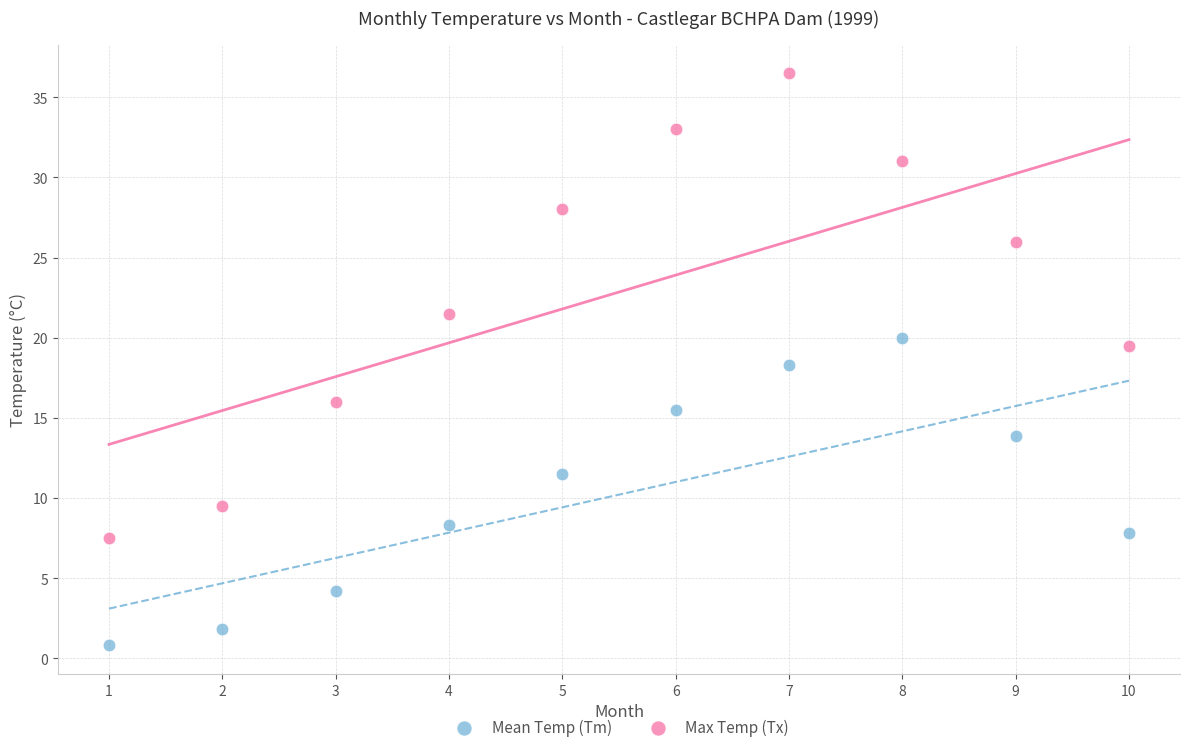

Which series has the widest spread of Y values?

Max Temp (Tx)